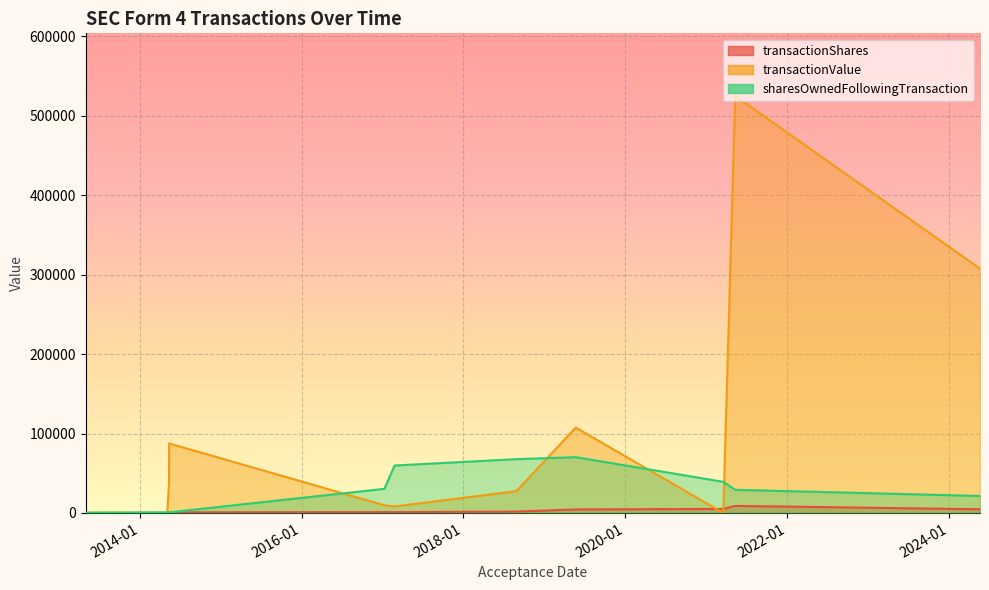

How many lines are shown in the chart?

3